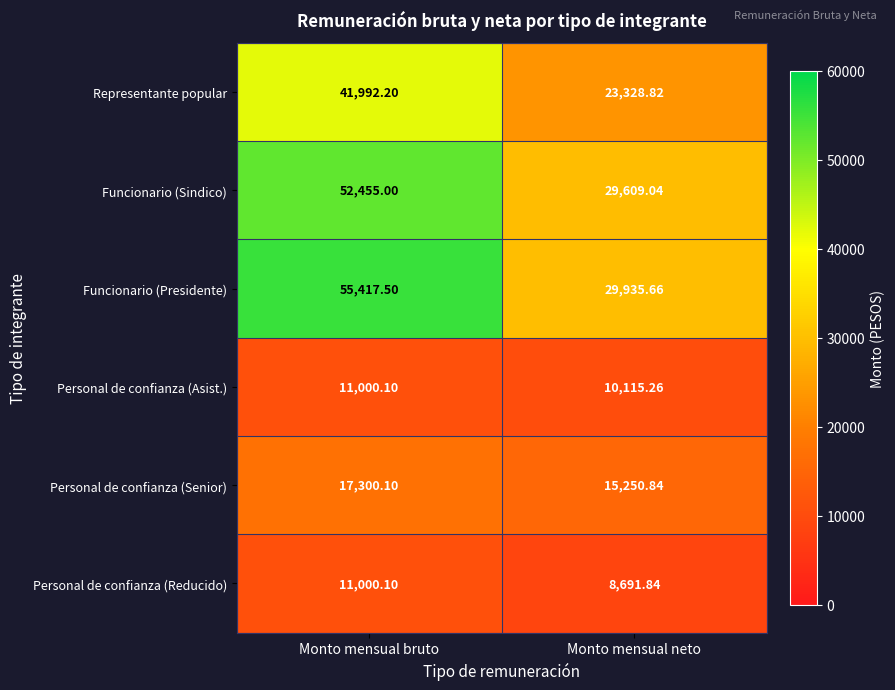

At which category is the sum across all series the highest?

Monto mensual bruto